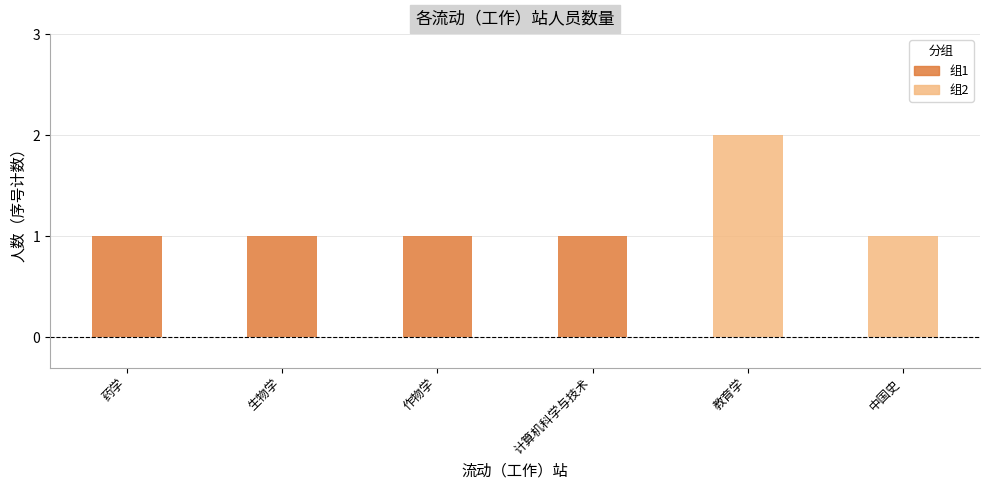

What is the sum of all 组1 values?

4